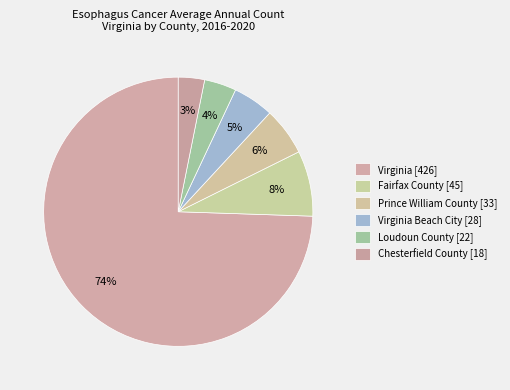

What is the smallest slice in the pie chart?

Chesterfield County